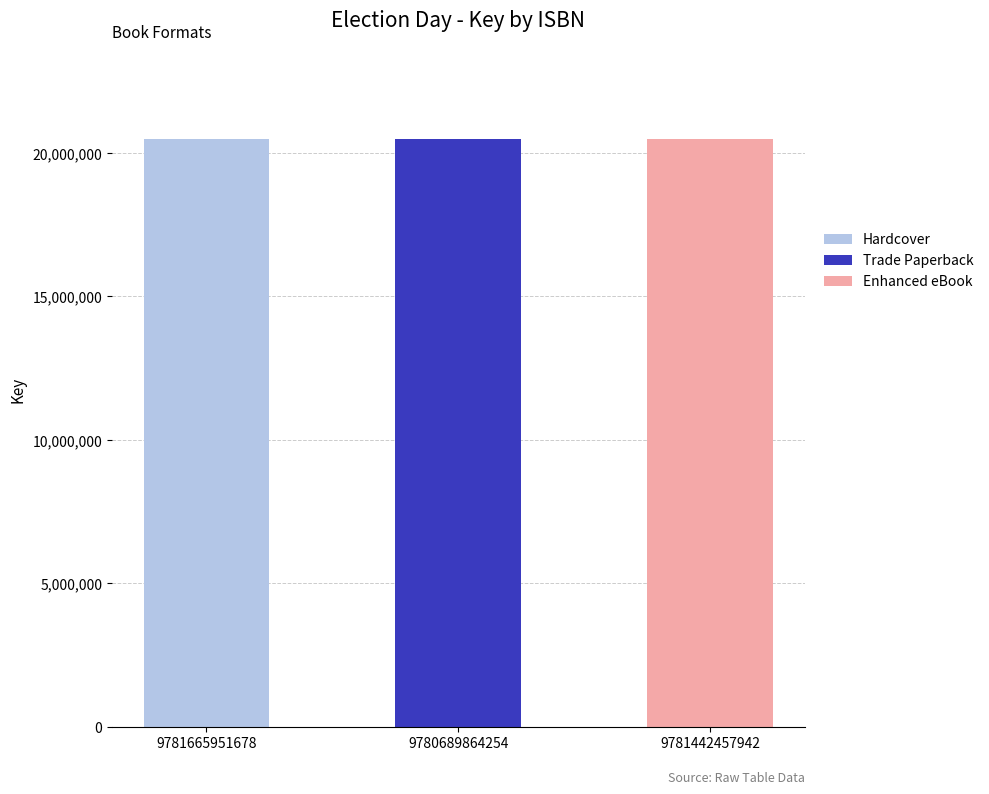

What is the total value across all series at 9781442457942?

20473917